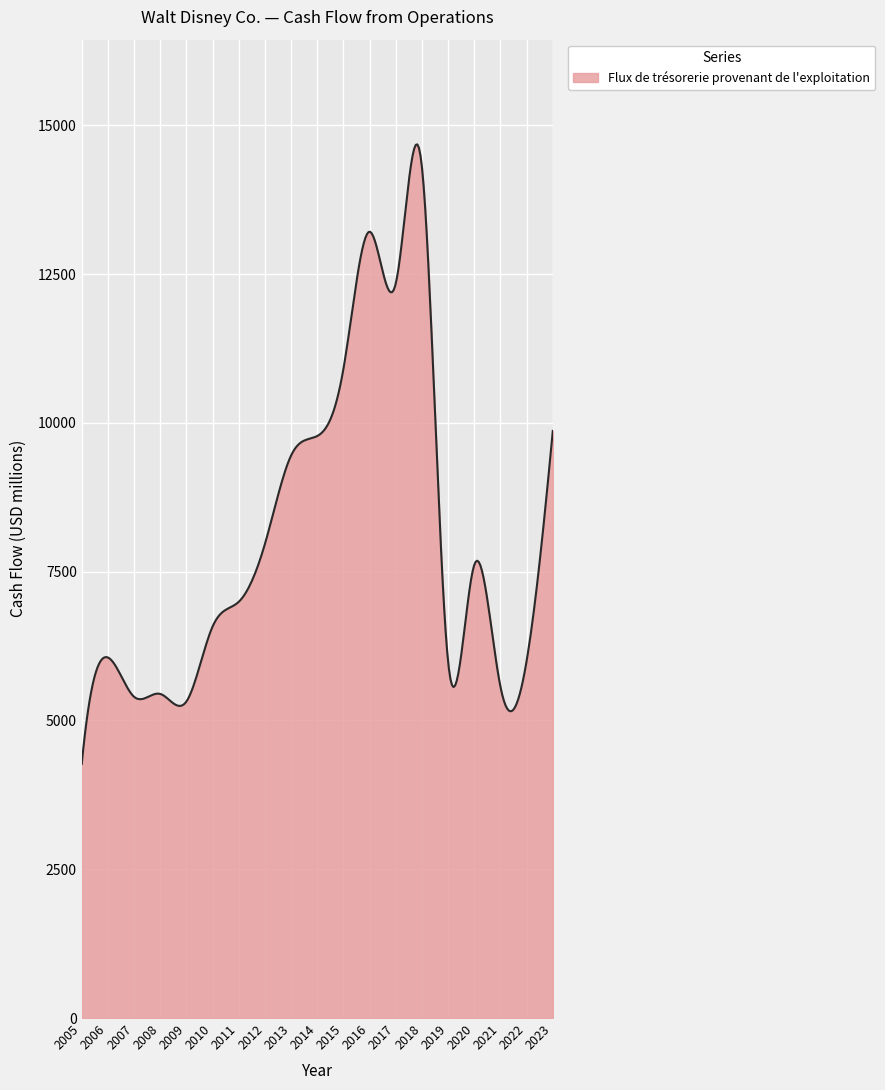

What is the difference between the maximum and minimum values?

10410.8